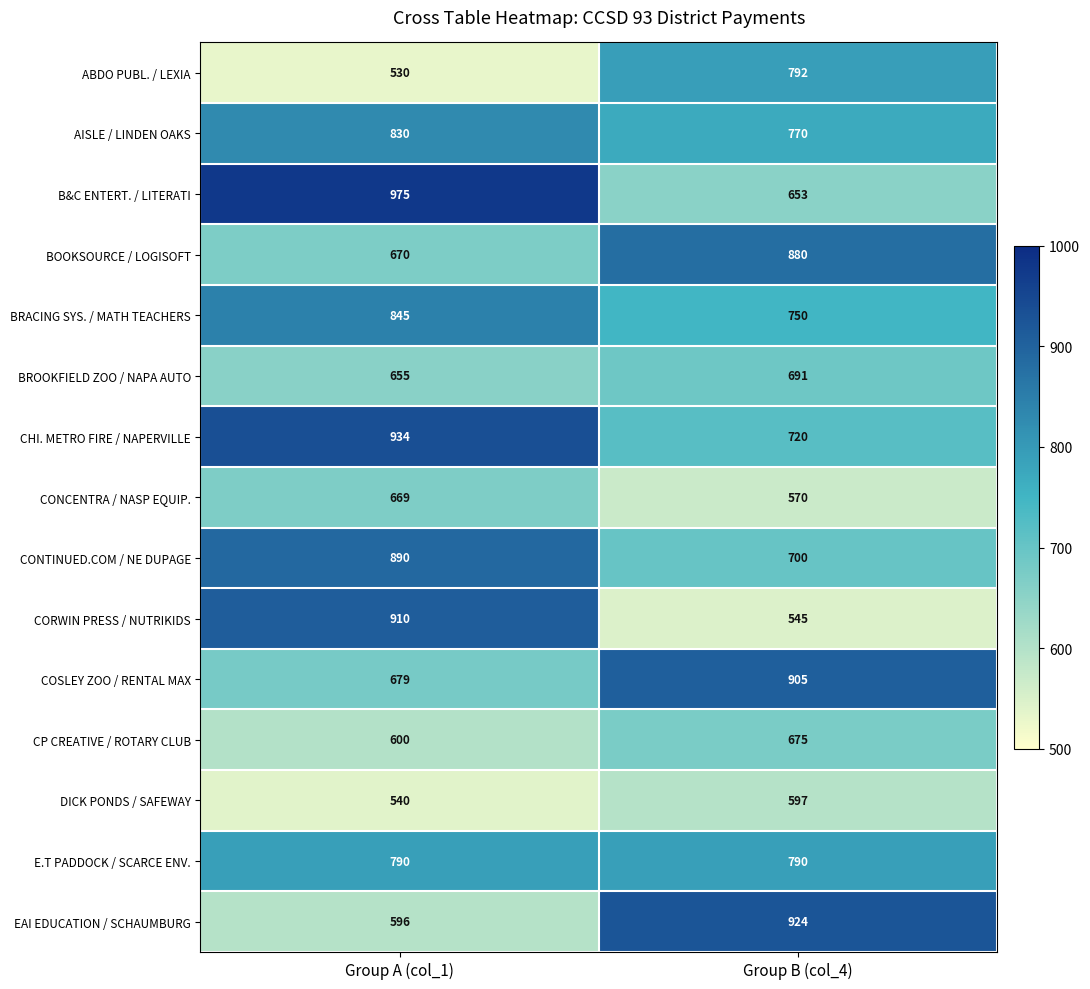

At which category is the sum across all series the highest?

Group A (col_1)